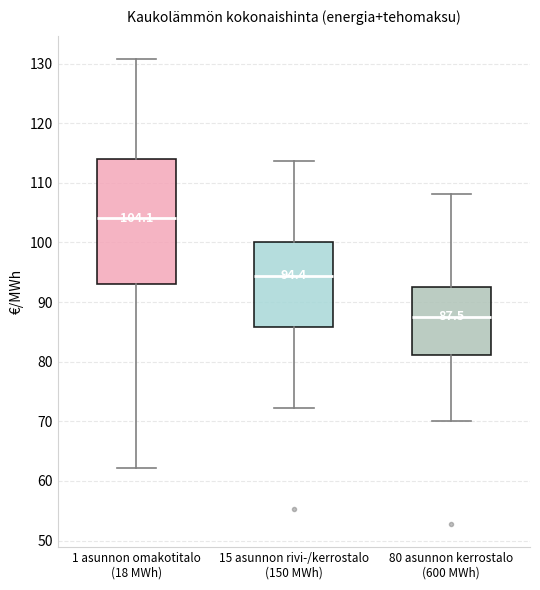

Which box has the highest median line?

1 asunnon omakotitalo (18 MWh)